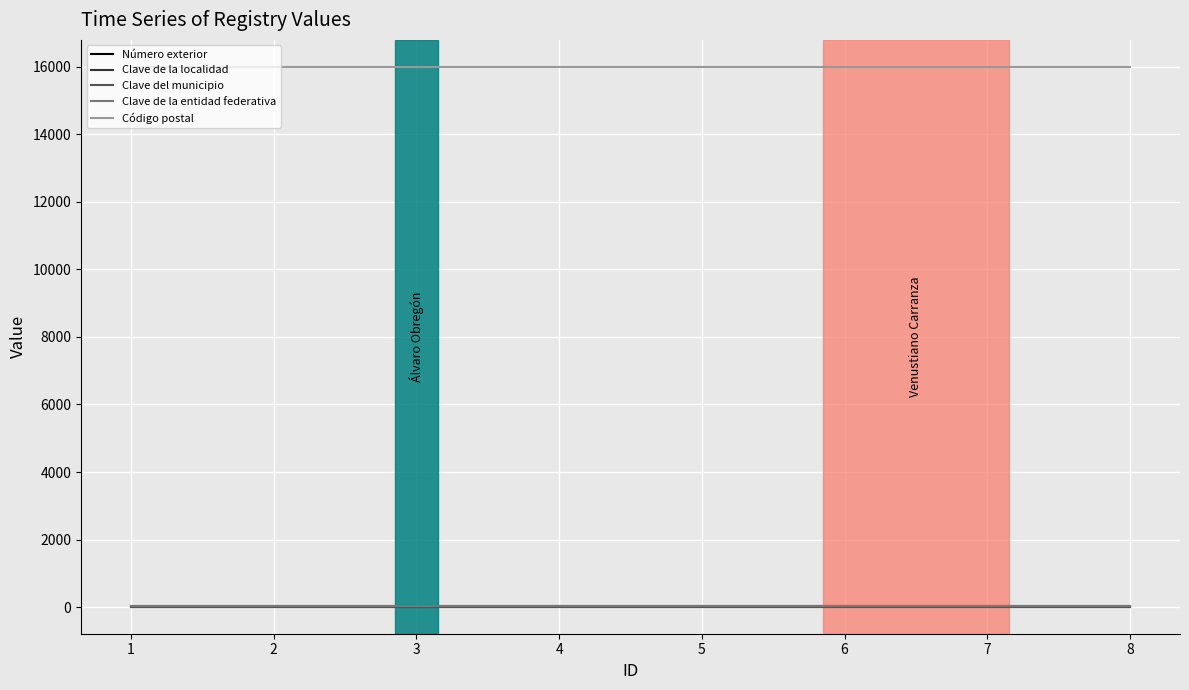

The value of Código postal at 7 is 15990. True or false?

True